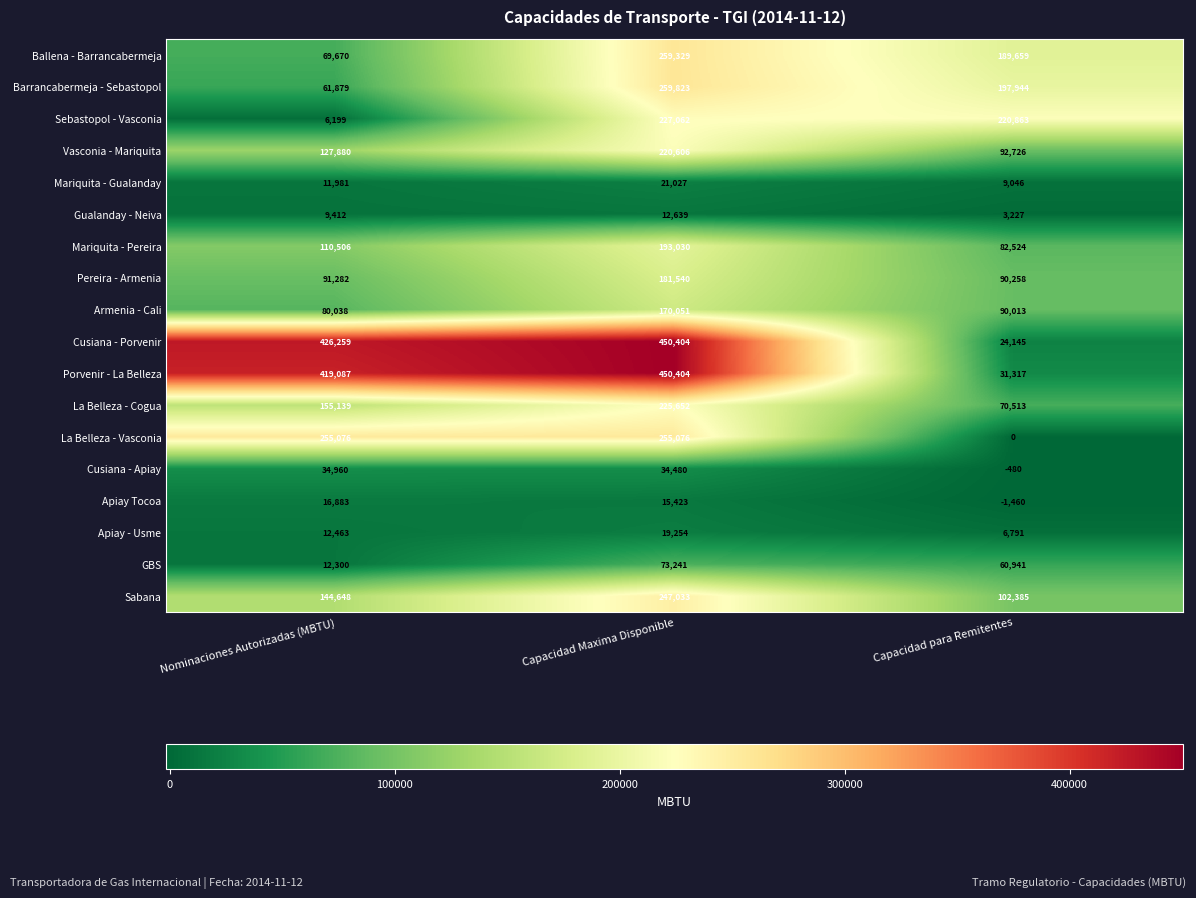

At how many categories does at least one series exceed 38052?

3